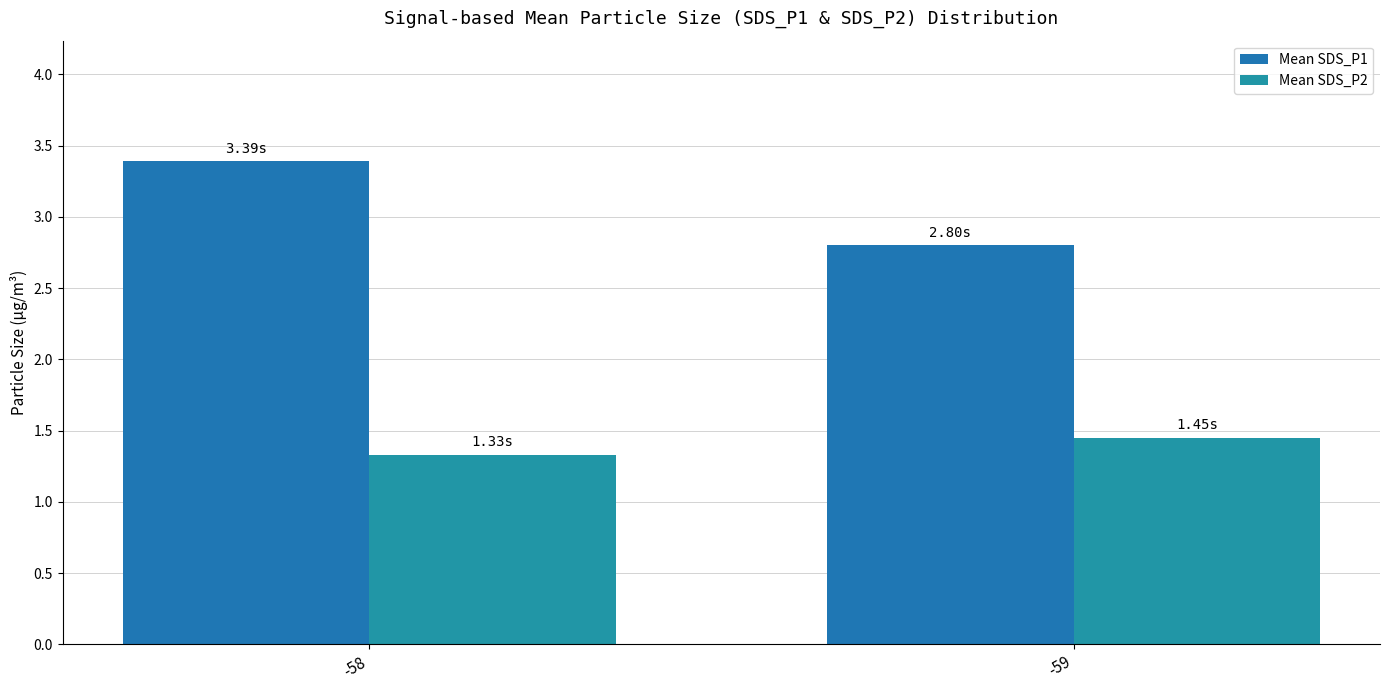

Reading left to right, what are all the values shown in this chart?

Mean SDS_P1: 3.4	2.8
Mean SDS_P2: 1.3	1.4